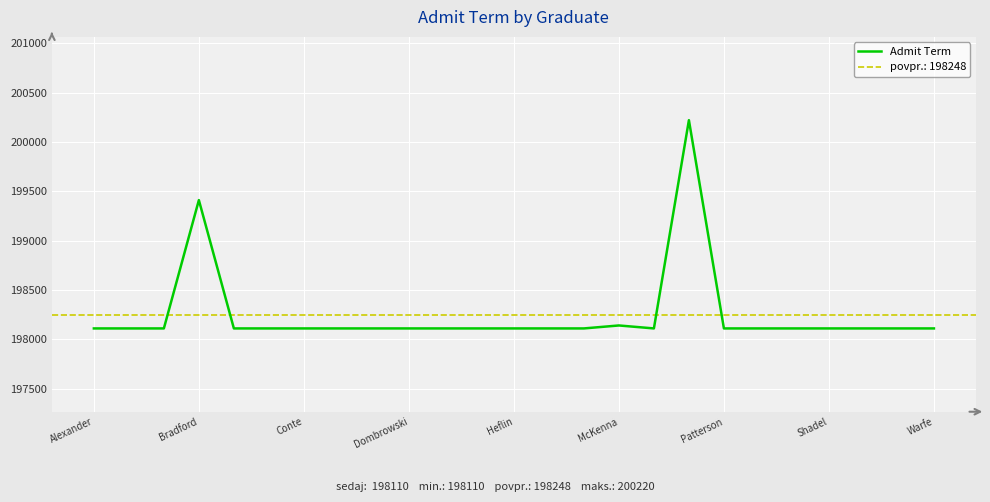

What is the difference between the maximum and second lowest values?

2110